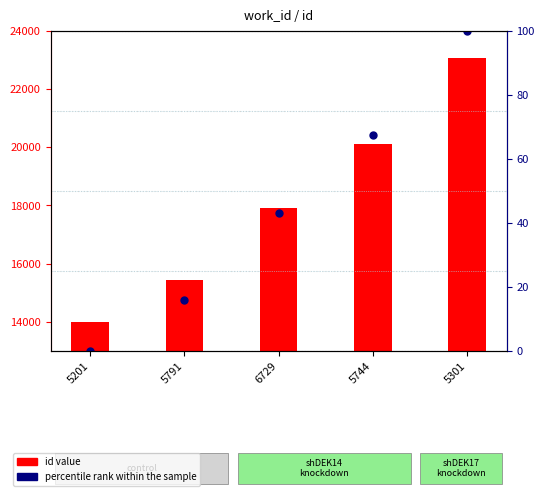

What is the maximum value shown in the chart?

23064.0